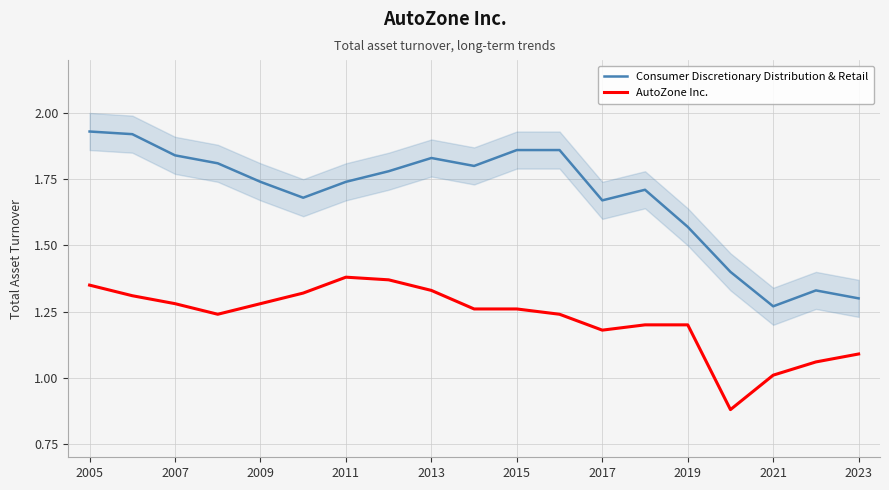

How many lines are shown in the chart?

2